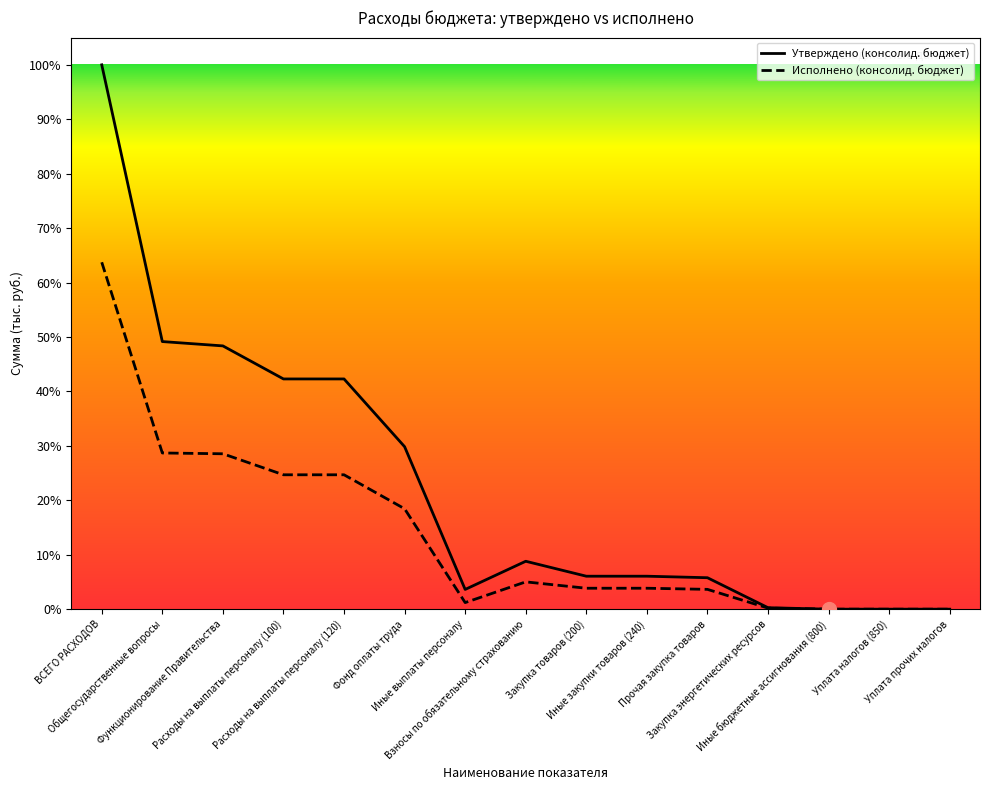

True or false: Утверждено (консолид. бюджет) and Исполнено (консолид. бюджет) cross at least once.

False